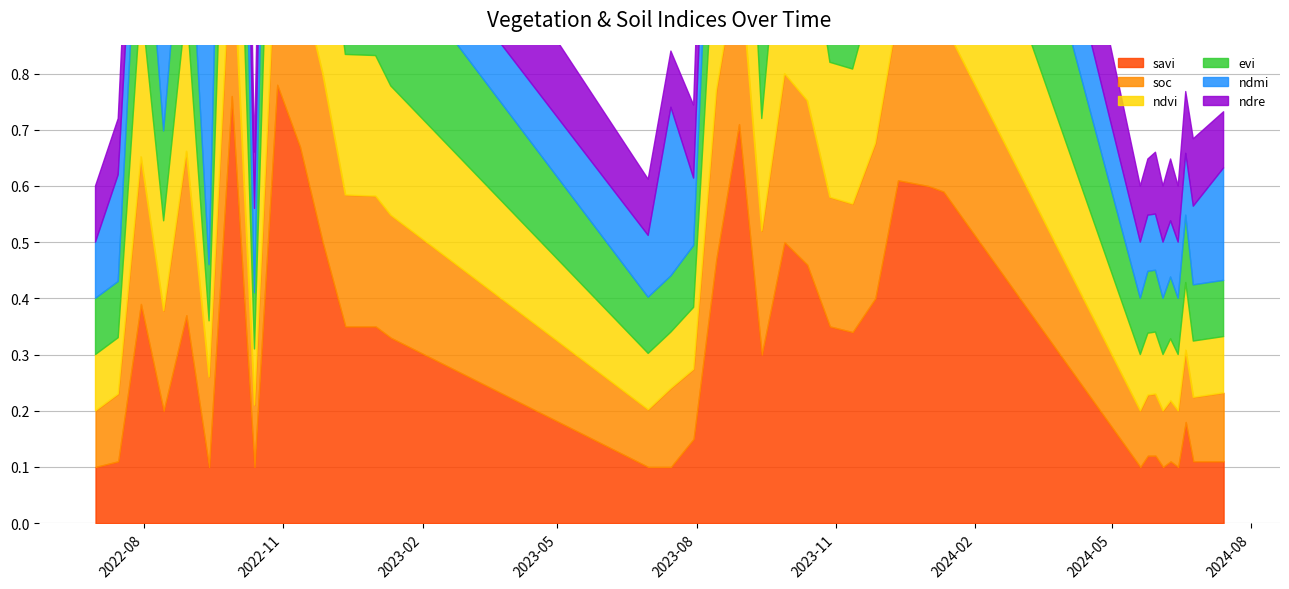

Is it true that ndmi equals 0.1 at 13-10-2023?

True